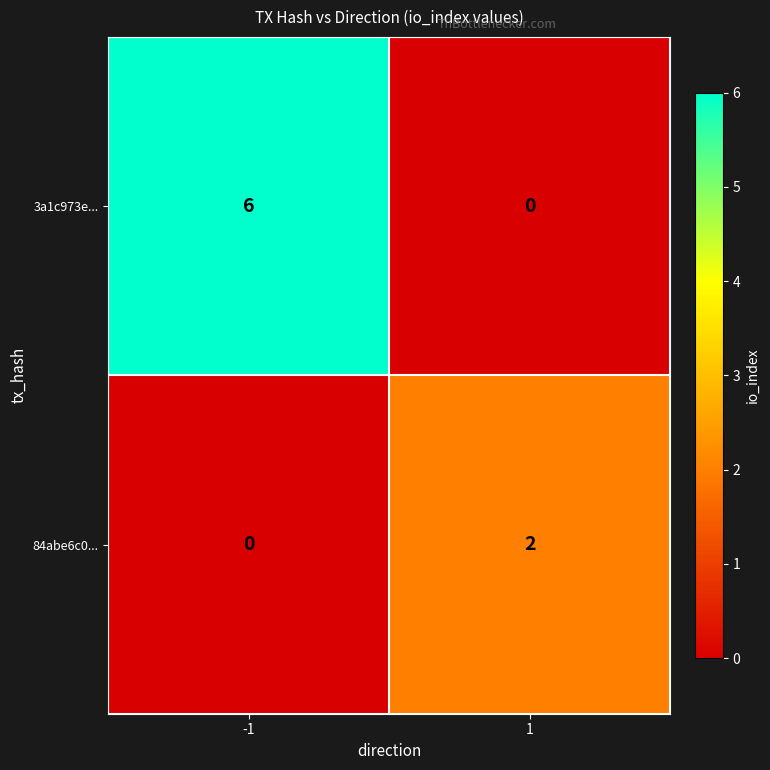

List the series in order of their peak value, lowest first.

84abe6c0..., 3a1c973e...